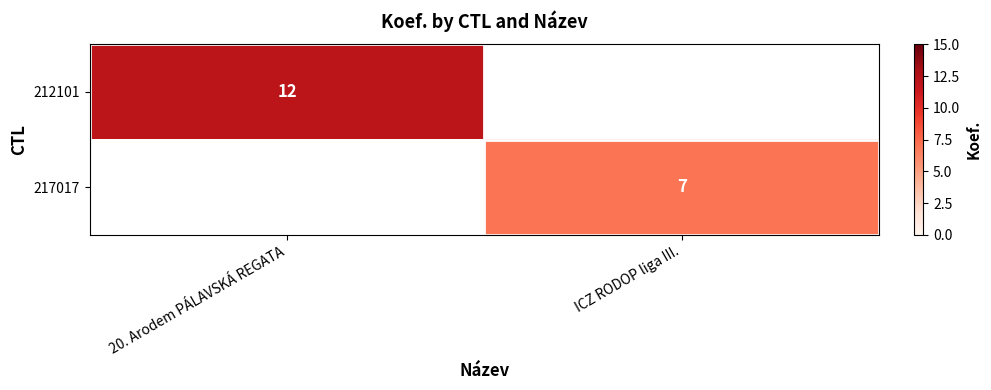

The value of 217017 at ICZ RODOP liga III. is 7. True or false?

True